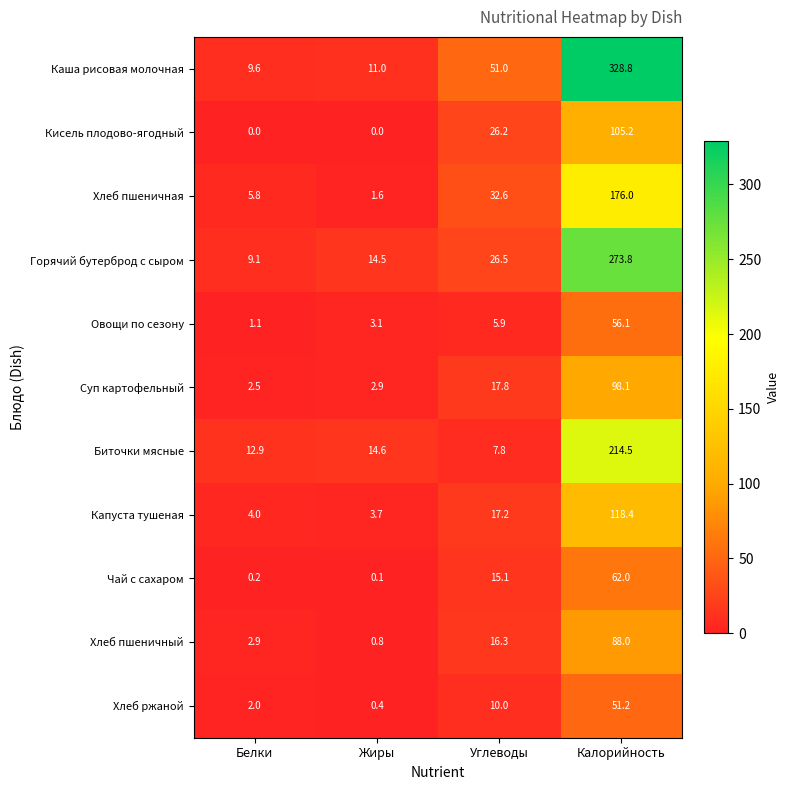

What is the average value of the Капуста тушеная series?

35.8